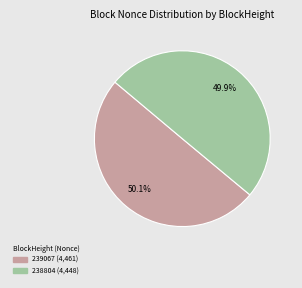

Is there a majority slice in this chart?

Yes